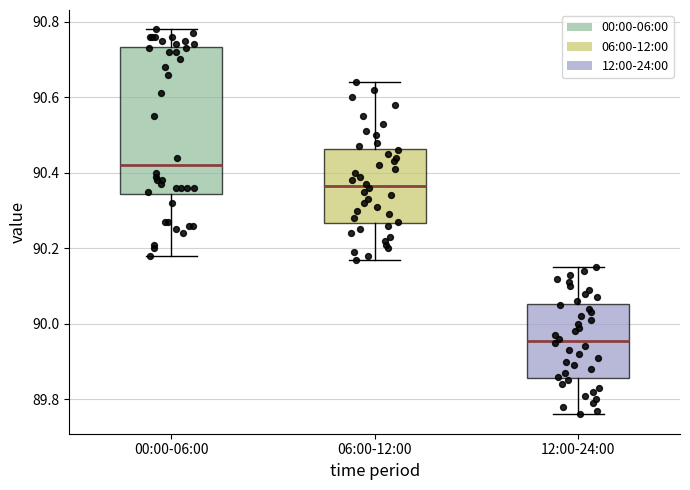

Reading left to right, read every box against the y-axis: the position of its median line, the range the box covers, and the ends of its whiskers. The values are not printed on the chart, so give them approximately, as read against the axis.

00:00-06:00: median 90.42, box 90.34 to 90.74, whiskers 90.18 to 90.78
06:00-12:00: median 90.36, box 90.26 to 90.46, whiskers 90.18 to 90.64
12:00-24:00: median 89.96, box 89.86 to 90.06, whiskers 89.76 to 90.16